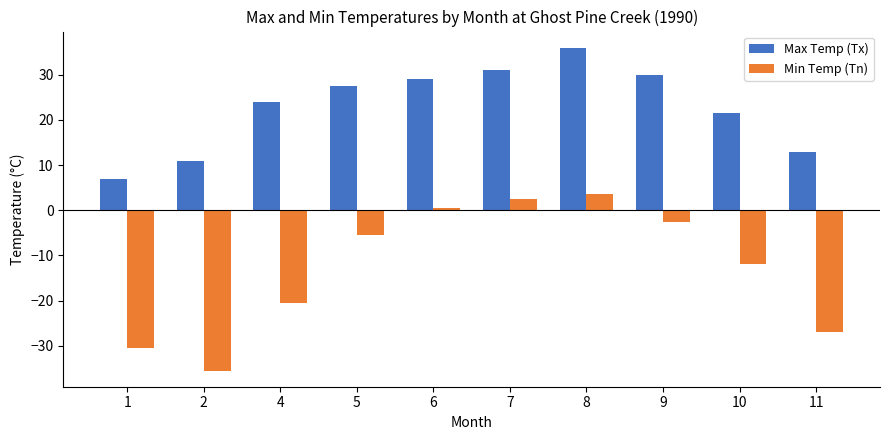

Is it true that Max Temp (Tx) equals 31.0 at 7?

True